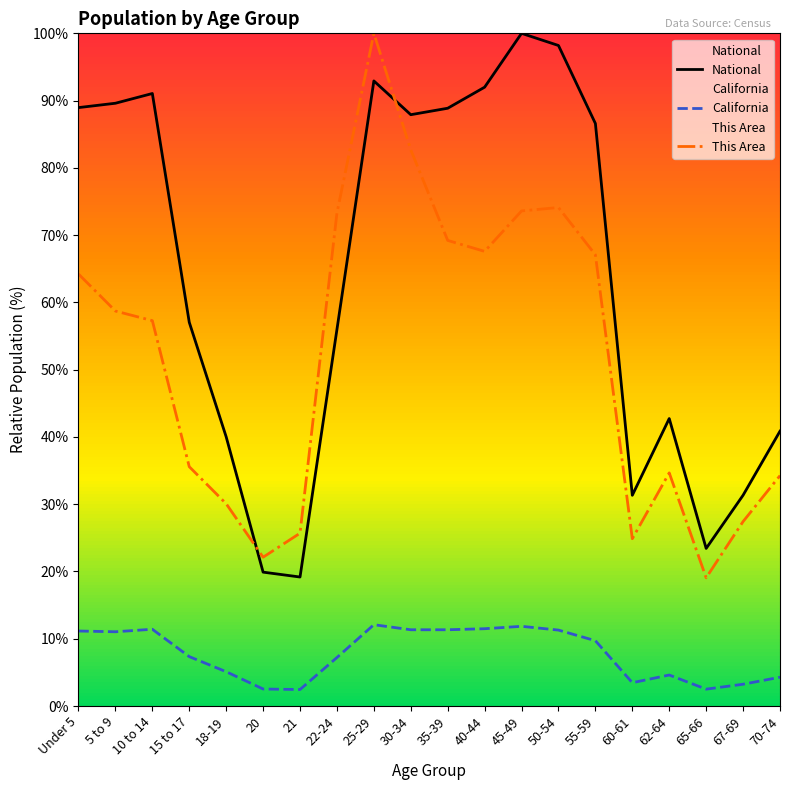

Which has a higher value, 35-39 or 65-66?

35-39